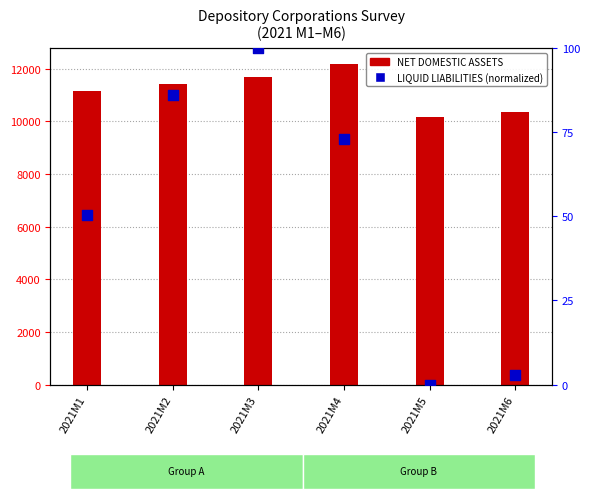

Which has a higher value, 2021M5 or 2021M2?

2021M2